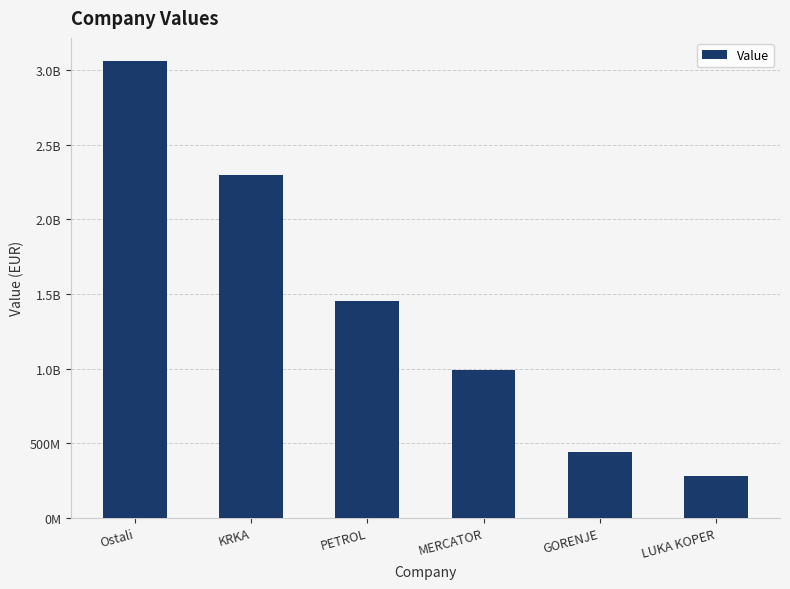

What is the ratio of the value at MERCATOR to the value at PETROL?

0.7